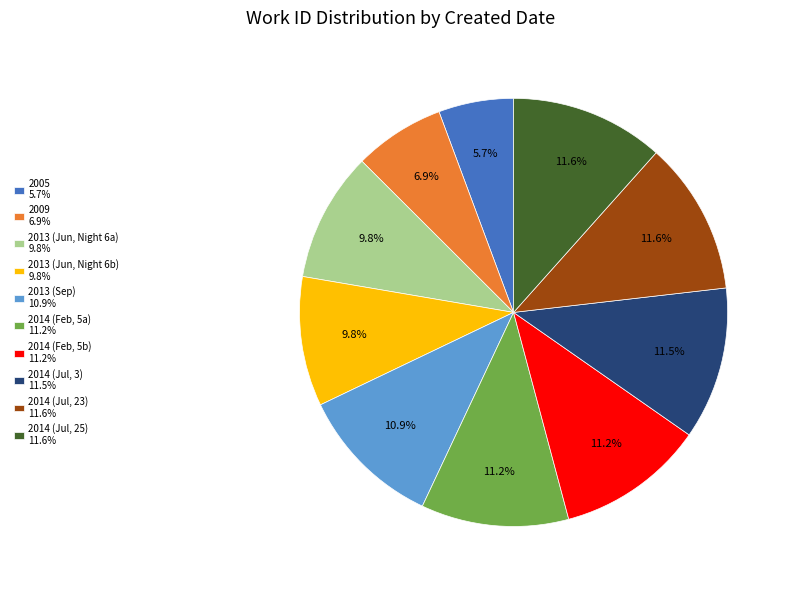

What portion of the pie excludes 2013 (Jun, Night 6a) 9.8%?

90.2%